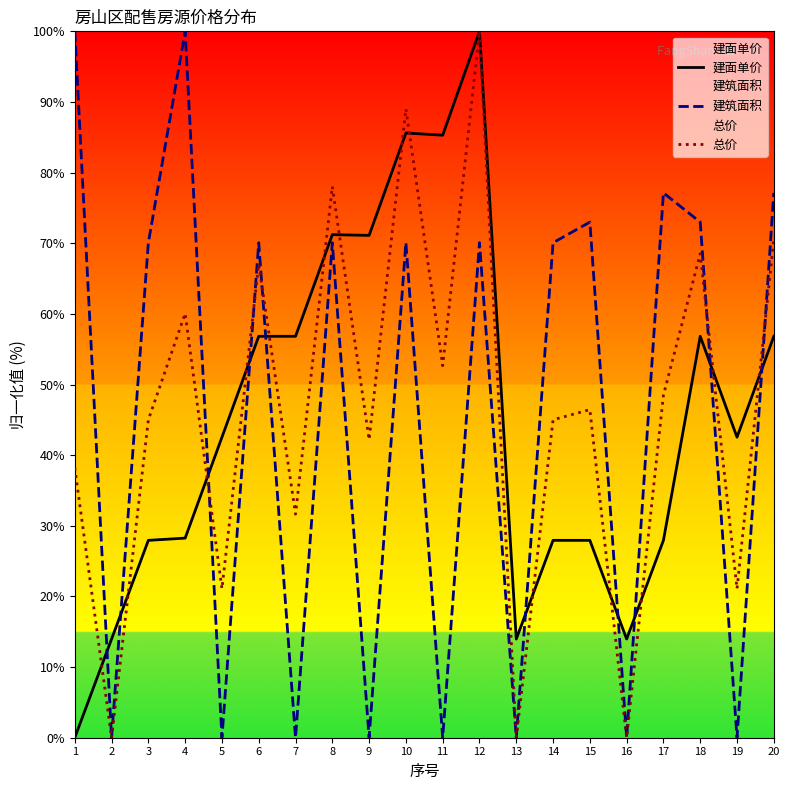

At which category does the chart reach its peak across all series?

12